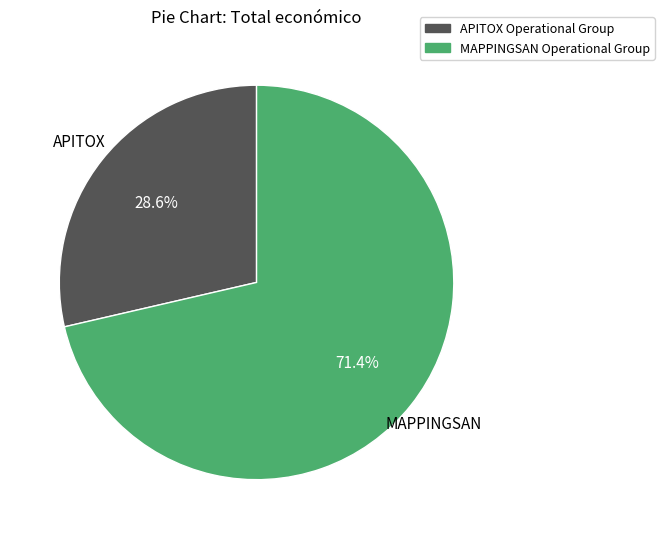

Rank the categories by value from highest to lowest.

MAPPINGSAN Operational Group, APITOX Operational Group